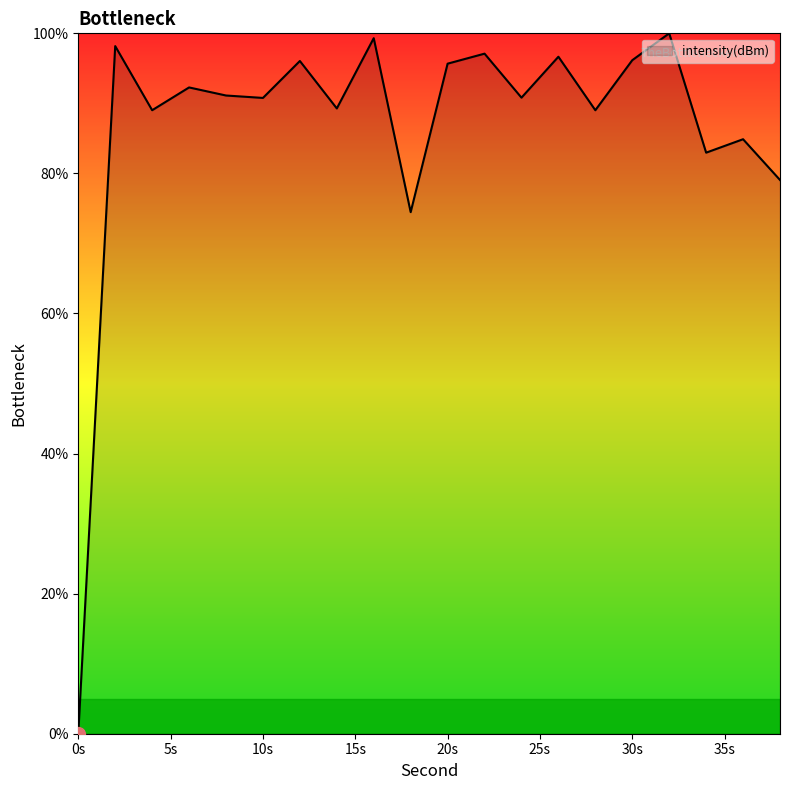

What is the difference between the maximum and minimum values?

100.0